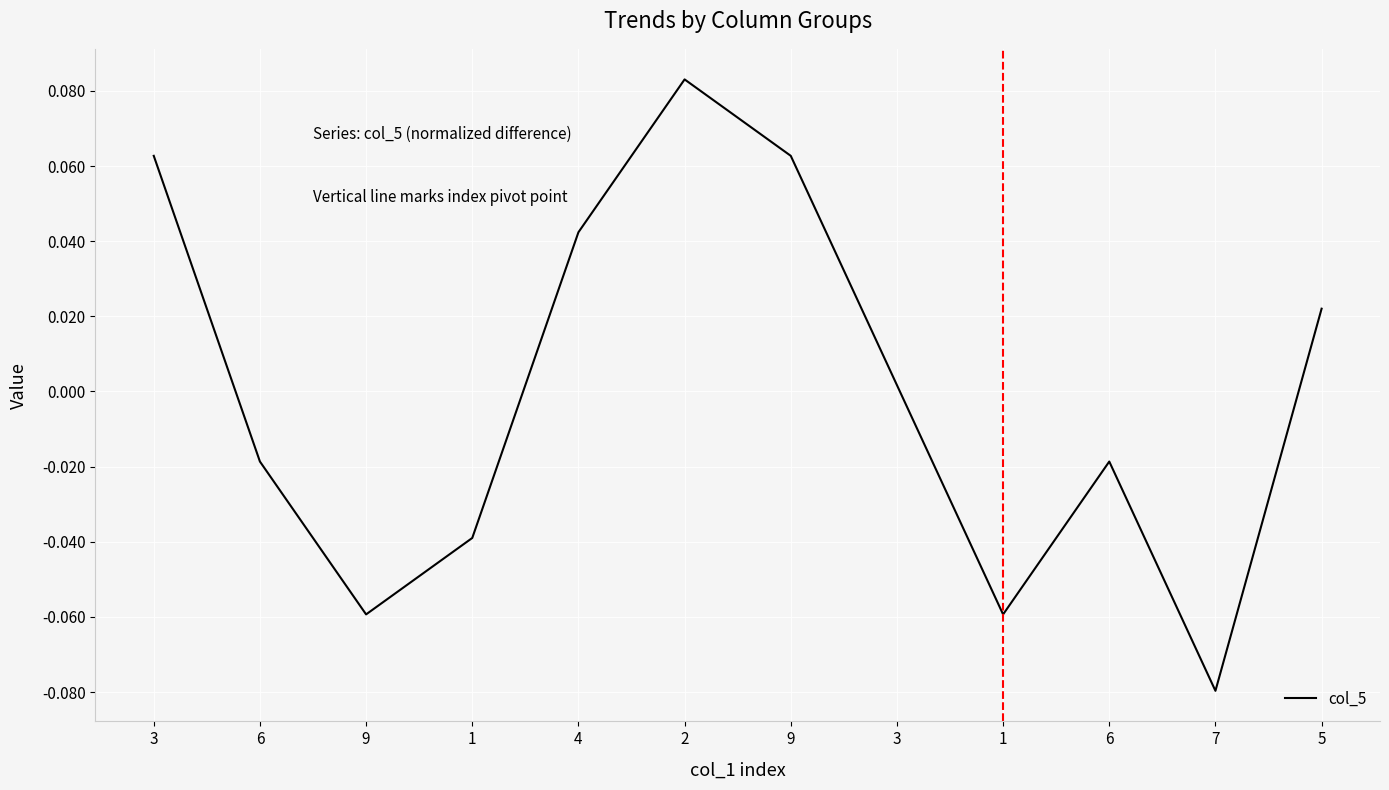

At which category does the chart reach its peak across all series?

2